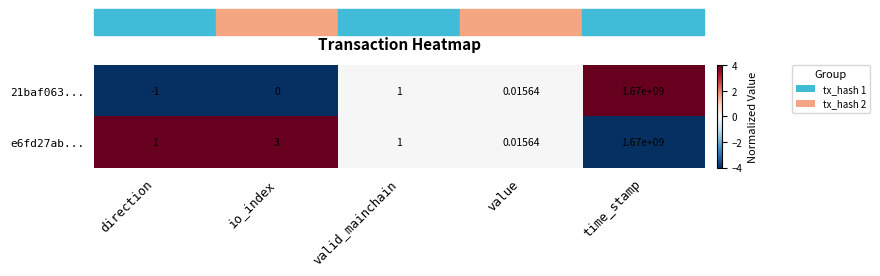

Rank the series by their average value, from lowest to highest.

21baf063..., e6fd27ab...